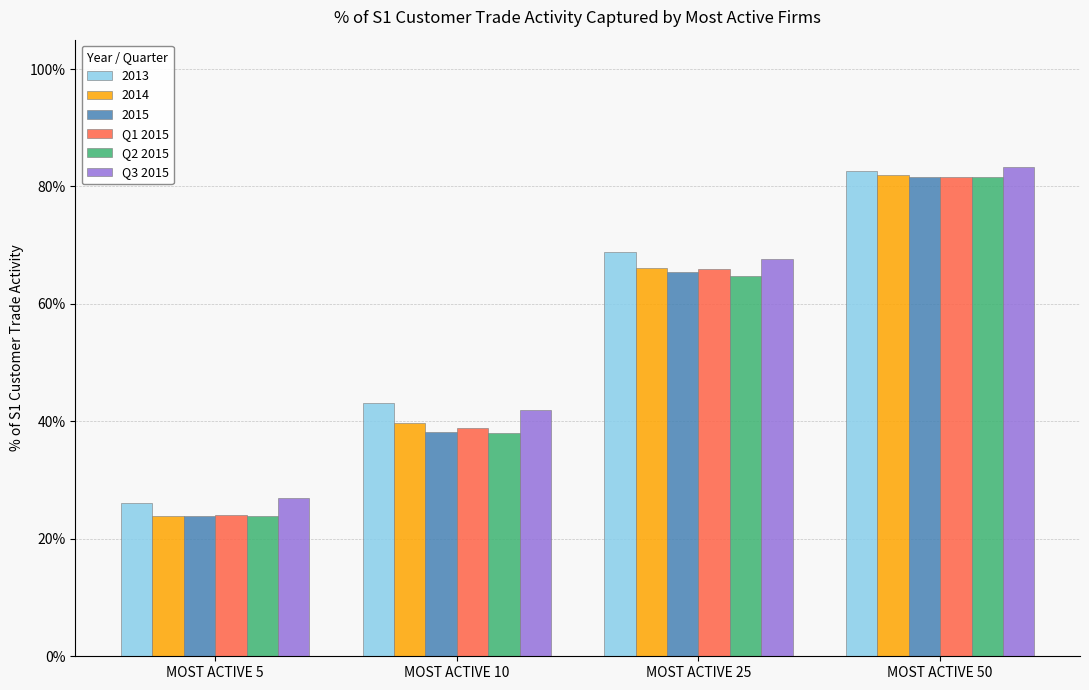

Is the value of Q3 2015 at MOST ACTIVE 25 greater than the value of Q1 2015 at MOST ACTIVE 25?

Yes